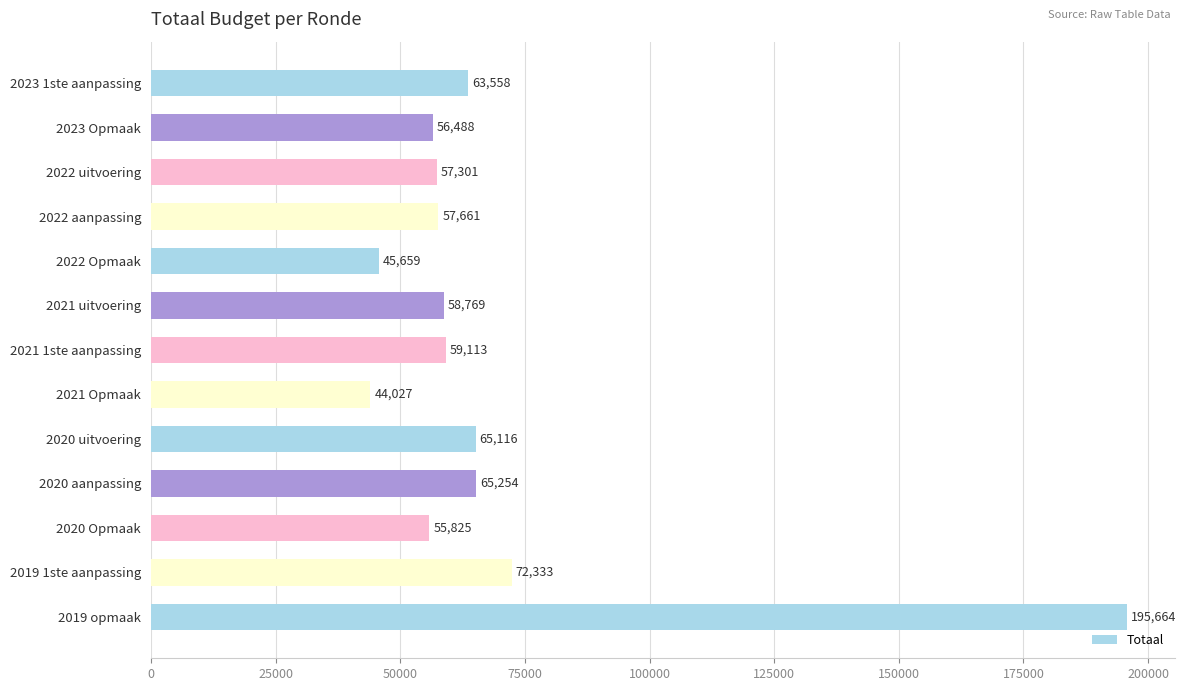

Reading top to bottom, what are all the values shown in this chart?

63558	56488	57301	57661	45659	58769	59113	44027	65116	65254	55825	72333	195664